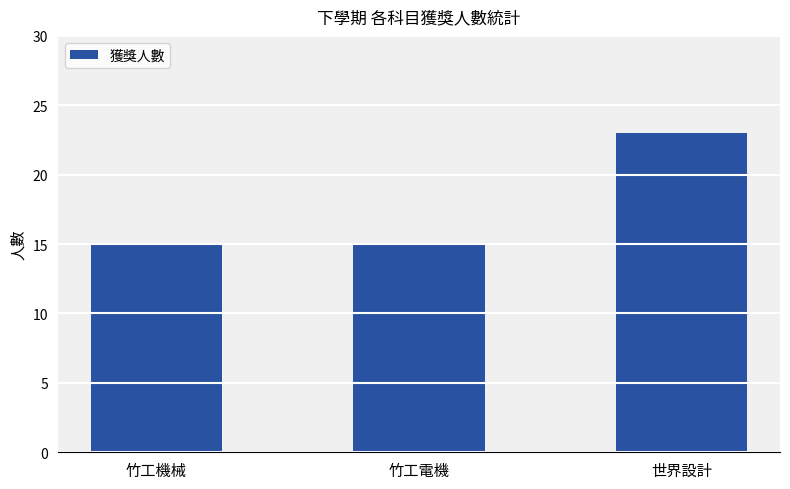

What is the label of the 3rd bar from the right?

竹工機械